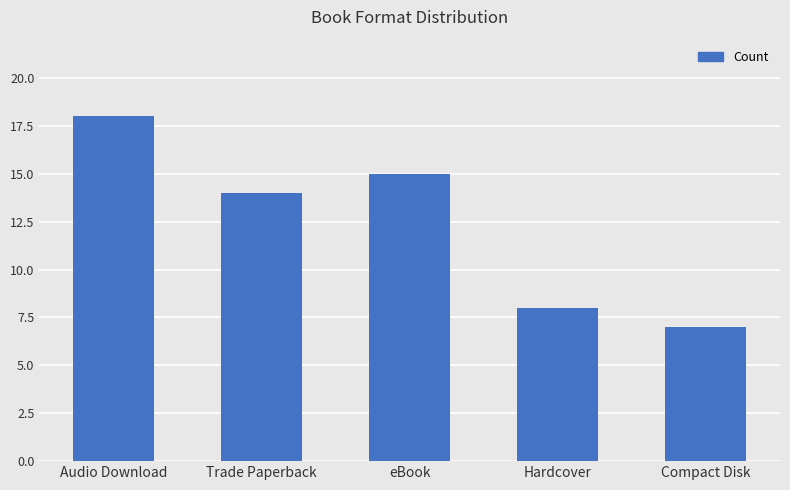

Reading right to left, list all the values displayed in this chart.

7	8	15	14	18